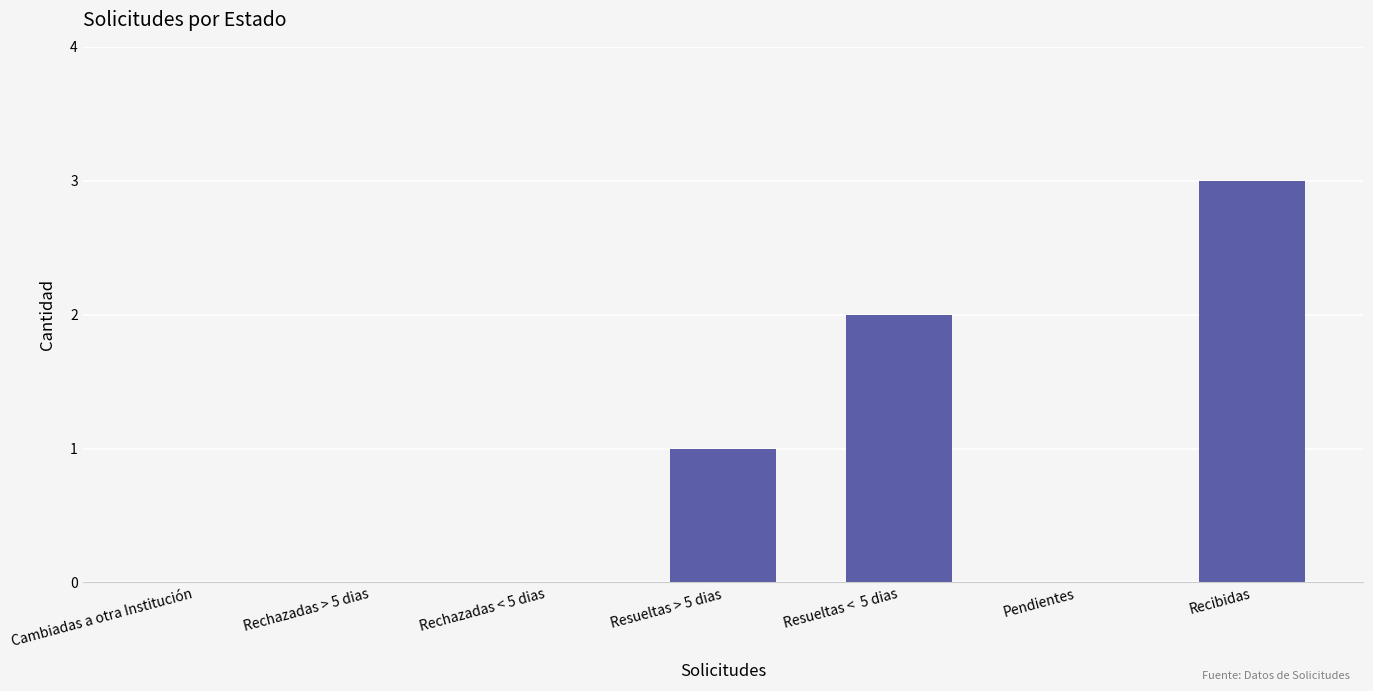

Which label corresponds to the largest value in the chart?

Recibidas